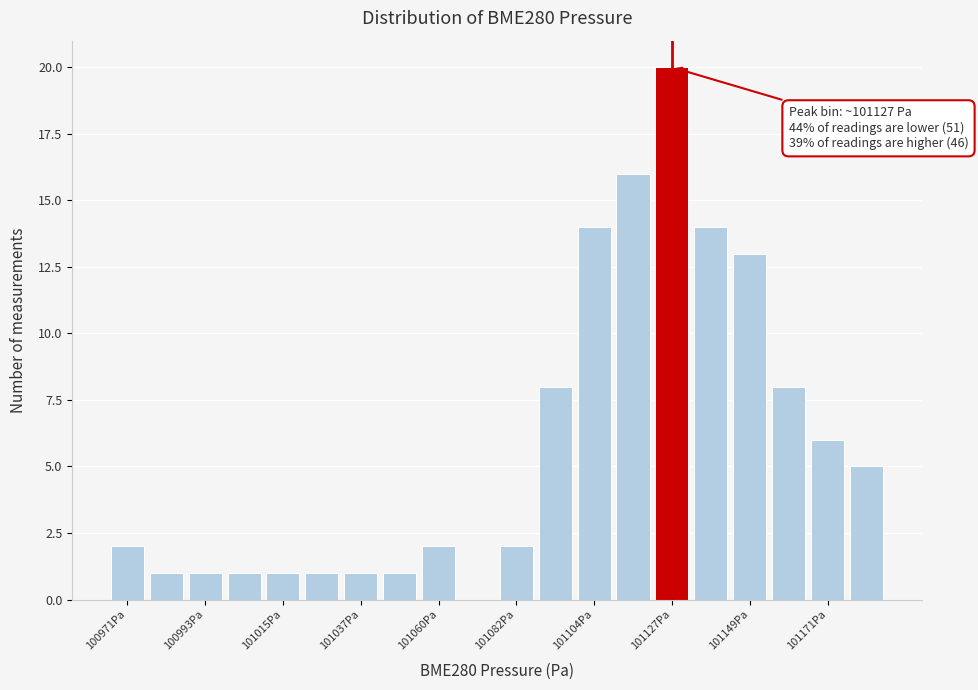

Around what value on the x-axis is the tallest bar? Give the approximate position of its centre, as read against the axis.

101125